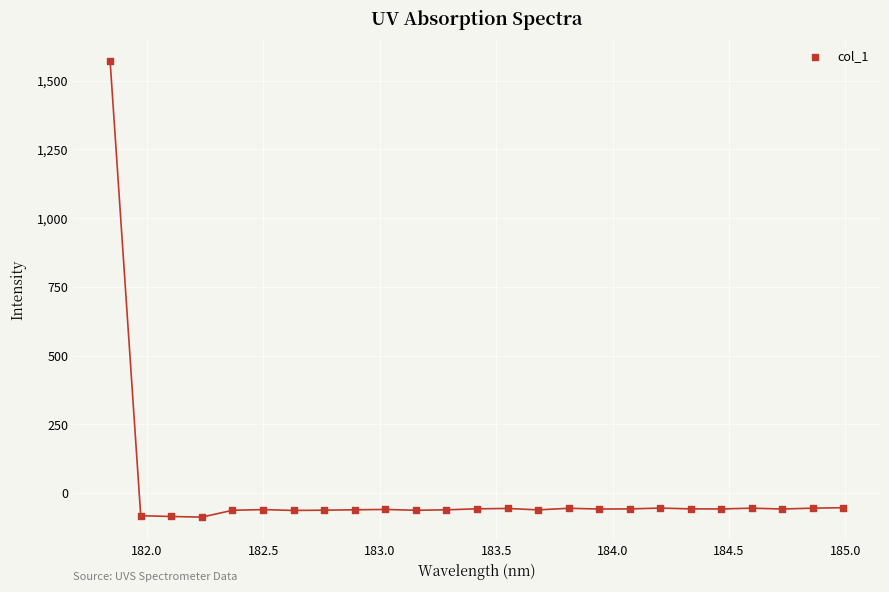

What is the range of X values (max minus min)?

3.1